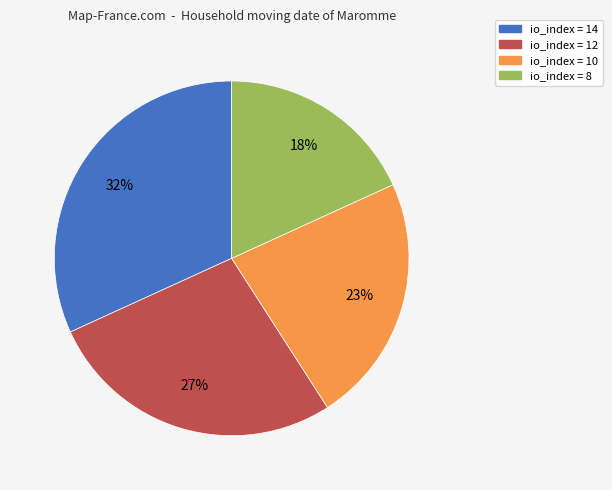

To the nearest percent, what is the average slice percentage?

25%